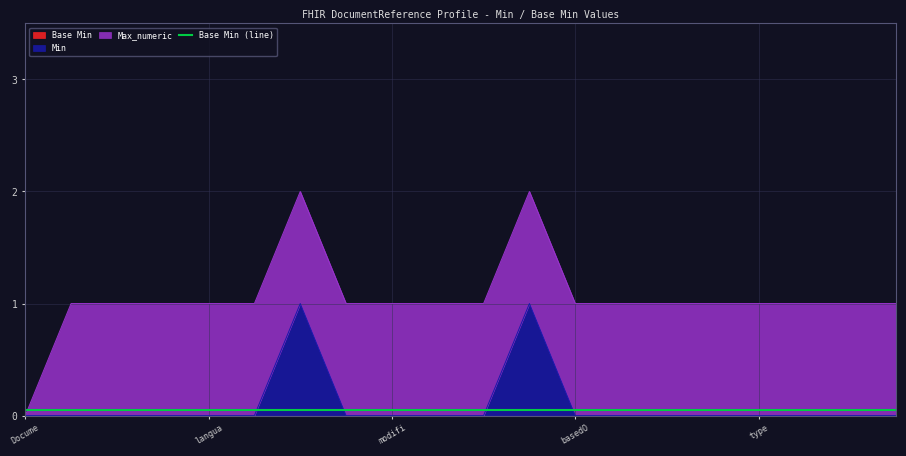

True or false: Min and Max_numeric intersect in this chart.

False